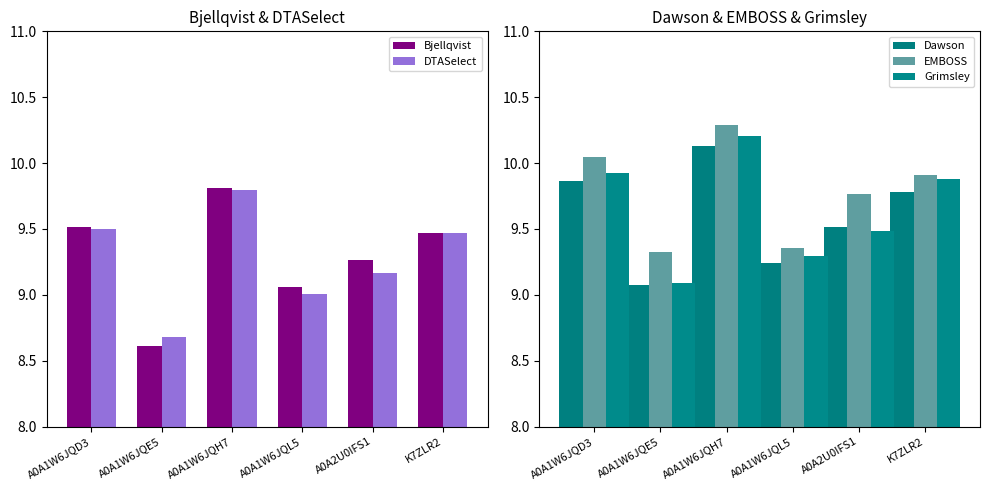

What are all the series names shown in the legend?

Bjellqvist, DTASelect, Dawson, EMBOSS, Grimsley